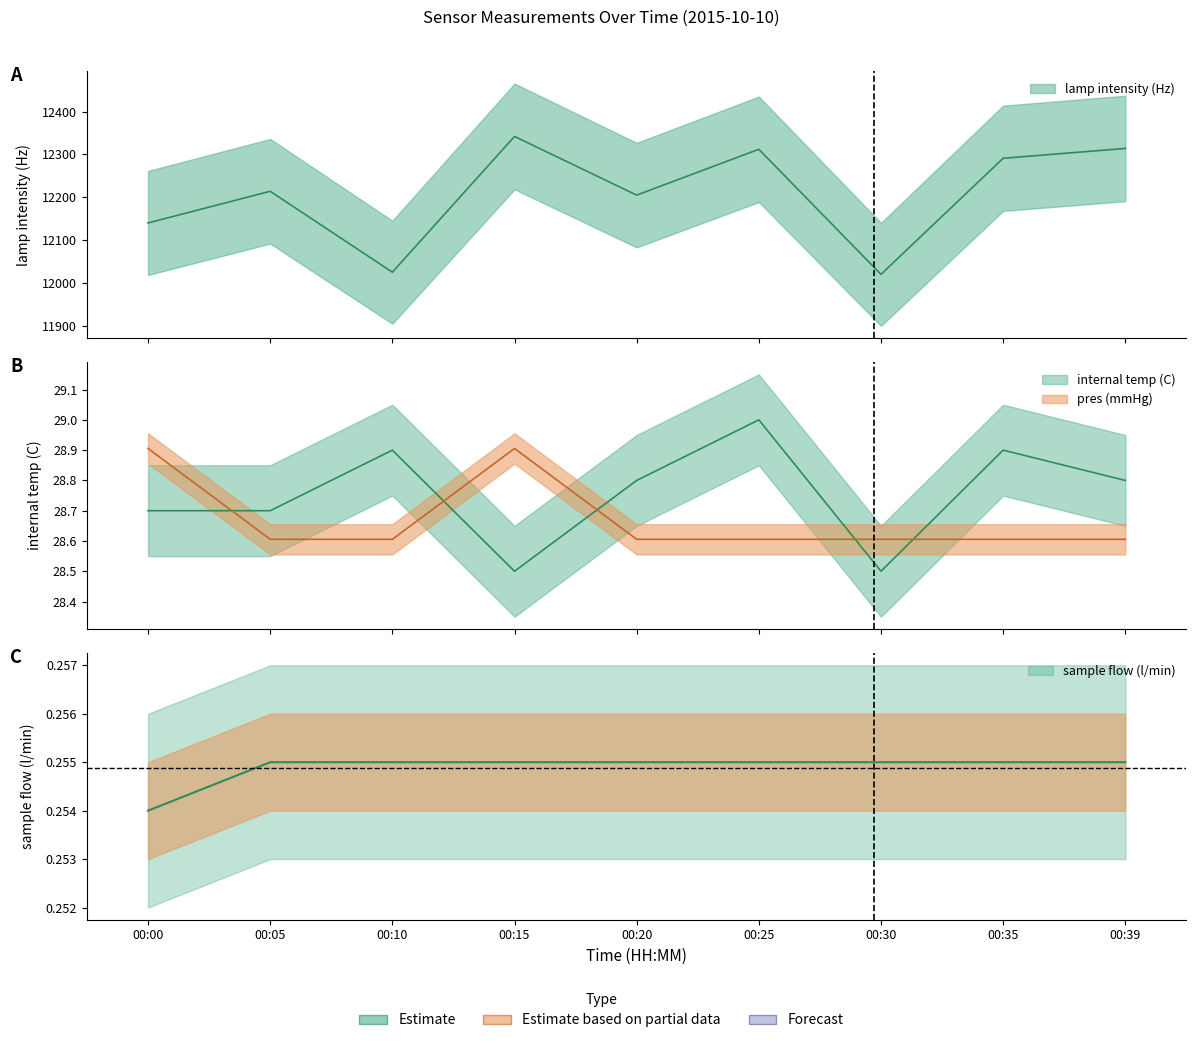

At which label does sample flow (l/min) reach its minimum?

00:00